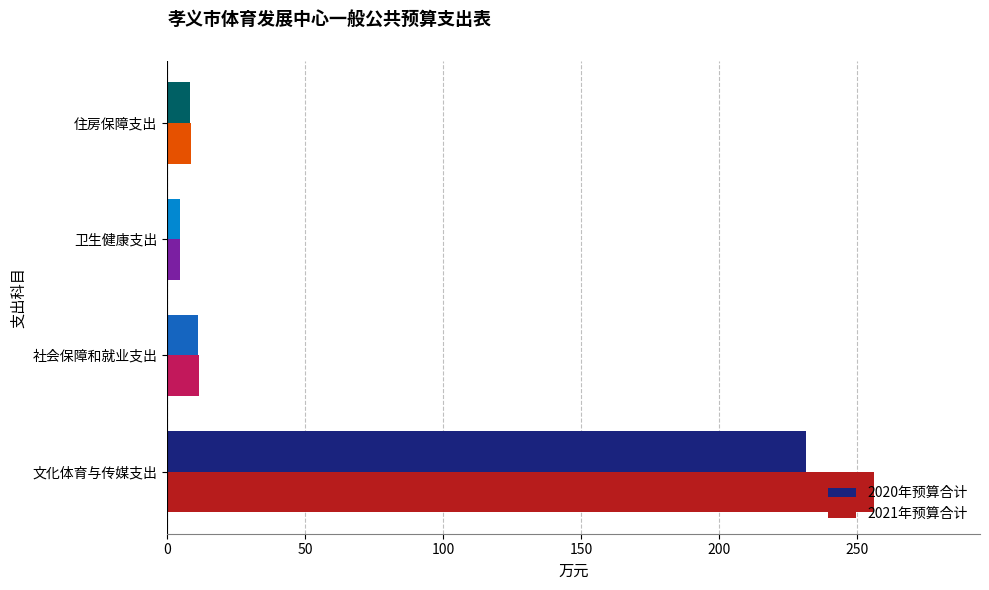

What is the total value across all series at 住房保障支出?

17.0